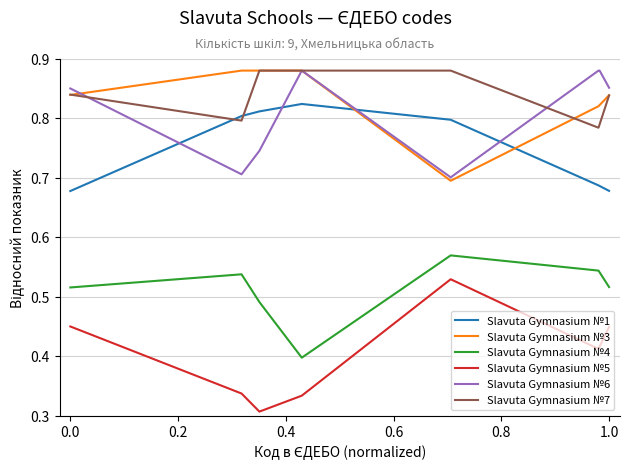

True or false: Slavuta Gymnasium №5 and Slavuta Gymnasium №1 cross at least once.

False